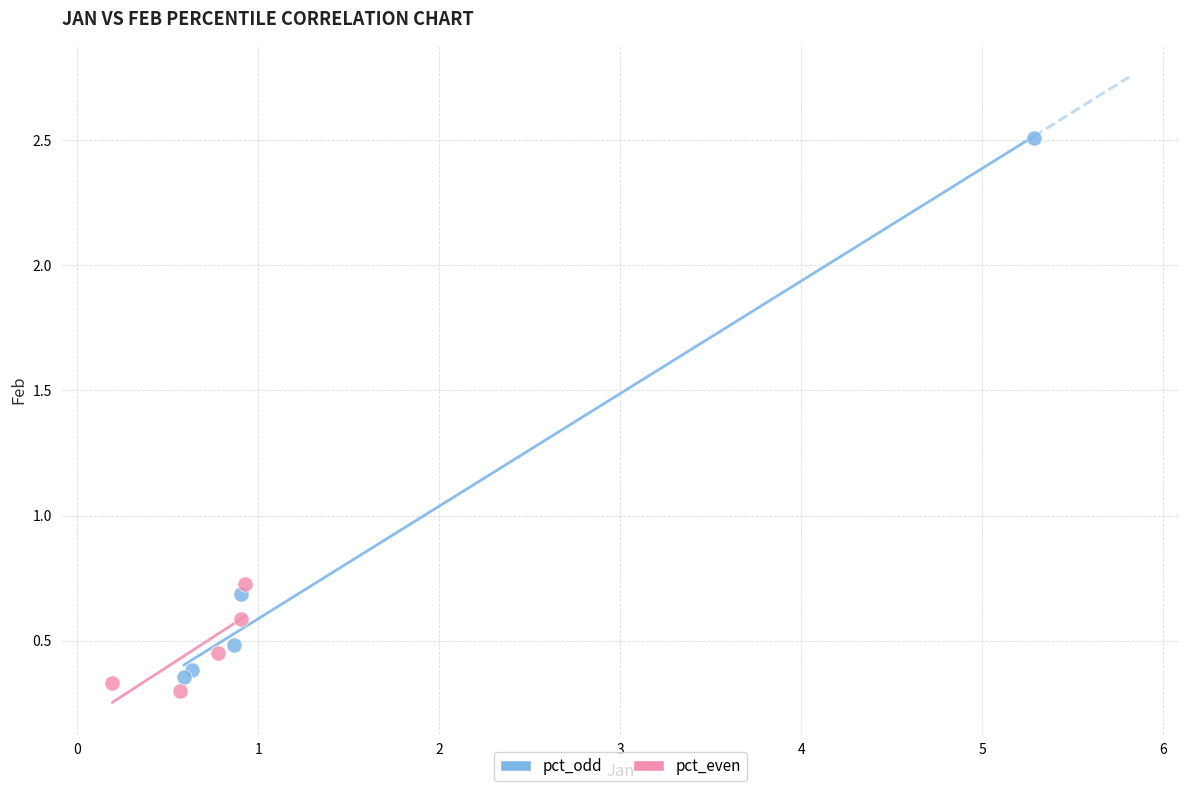

Which series has the widest spread of Y values?

pct_odd